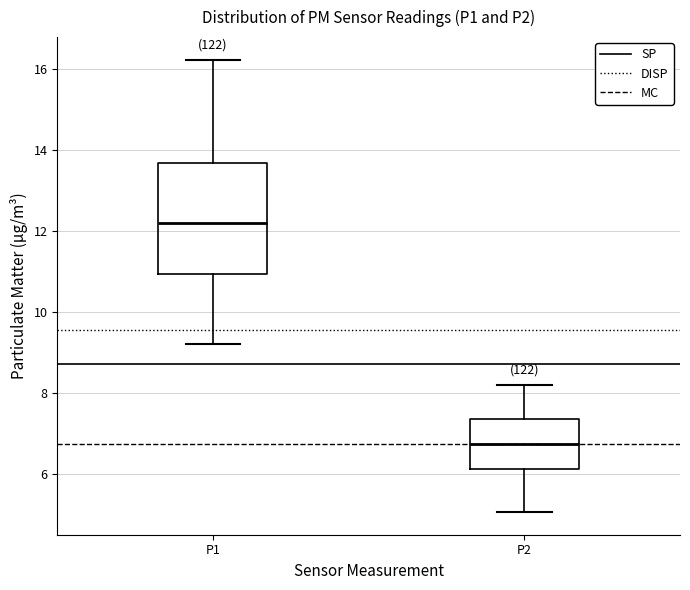

Reading left to right, transcribe this box plot: for each box, give where its median line is, the range the box spans, and where its two whiskers end, as read against the y-axis. The values are not printed on the chart, so give them approximately, as read against the axis.

P1: median 12.2, box 11.0 to 13.6, whiskers 9.2 to 16.2
P2: median 6.8, box 6.2 to 7.4, whiskers 5.0 to 8.2